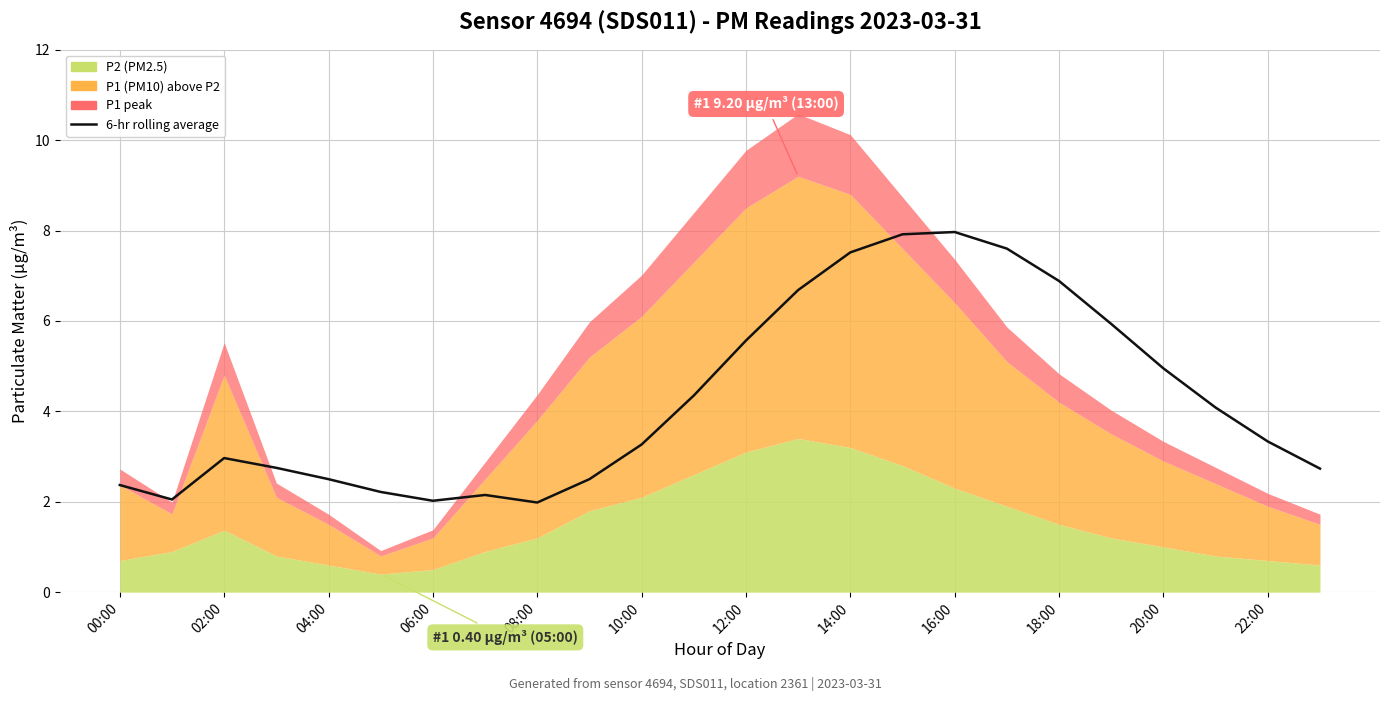

What is the ratio of the value at 02:00 to the value at 12?

0.4